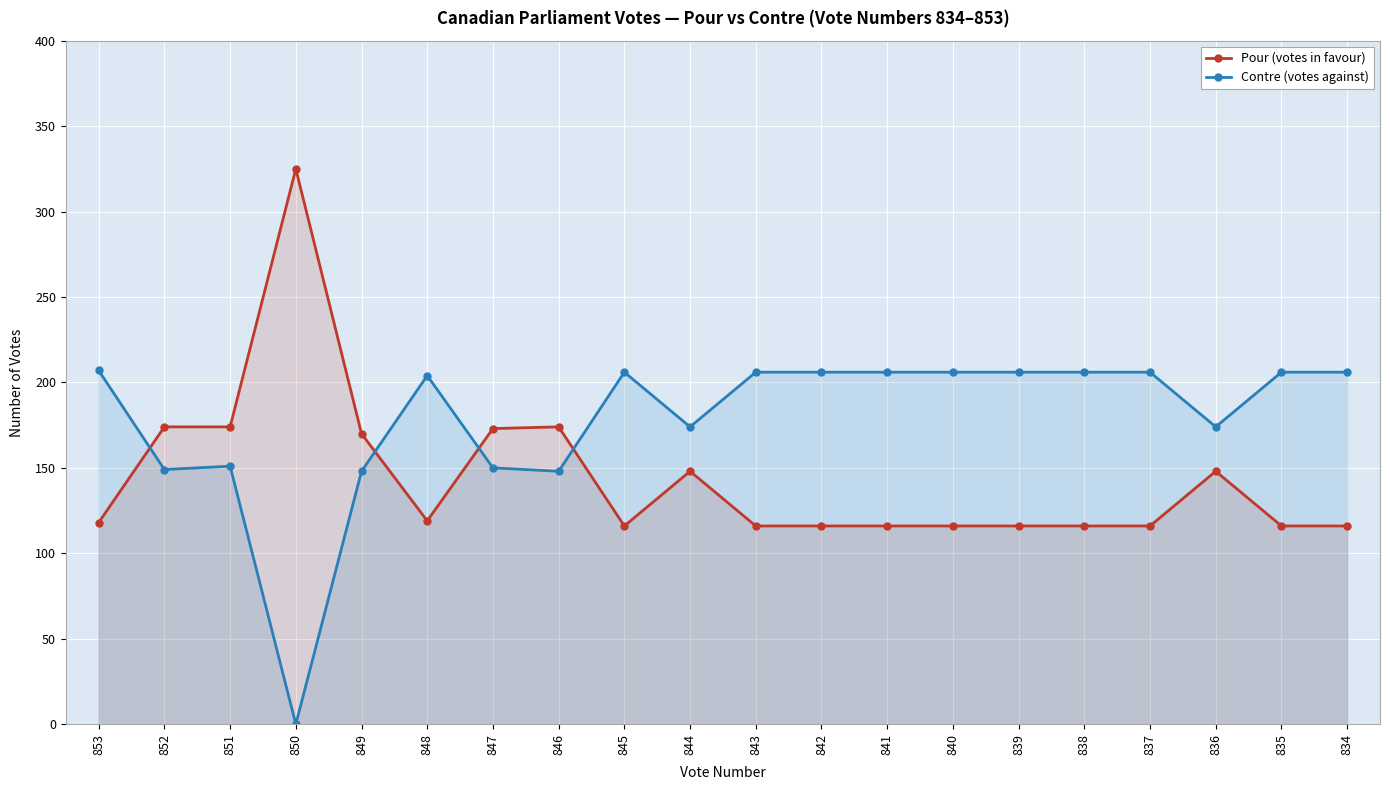

List the series in order of their overall mean, lowest first.

Pour (votes in favour), Contre (votes against)